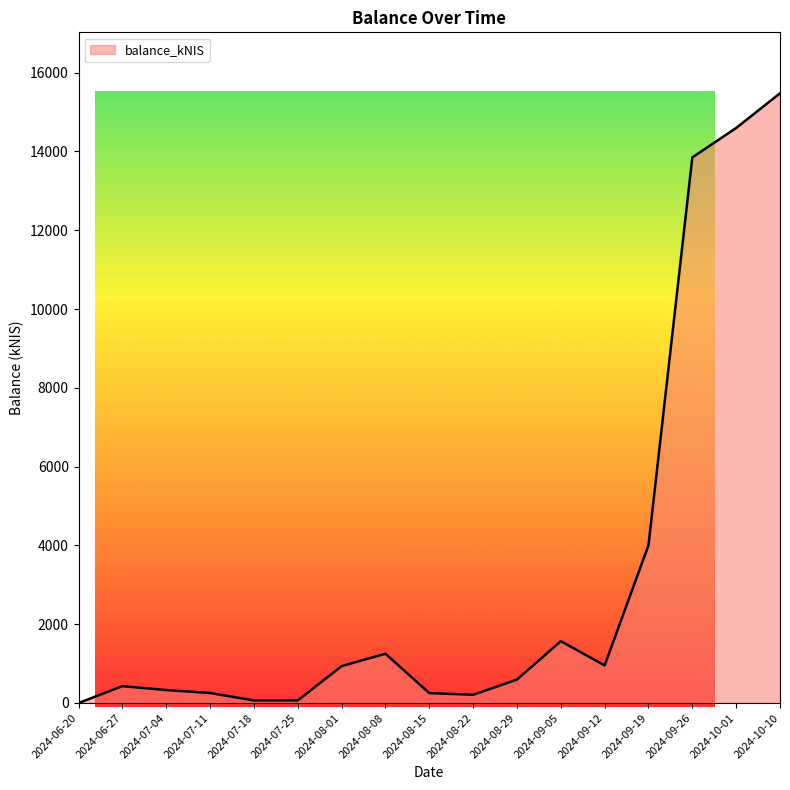

The value at 2024-08-08 is 525.0. True or false?

False